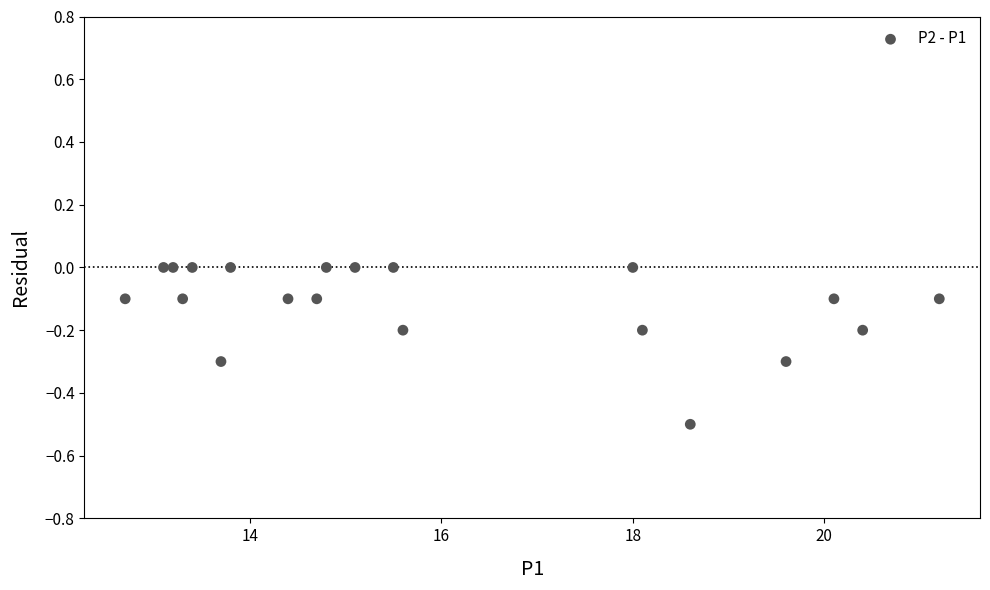

What is the range of X values (max minus min)?

8.5